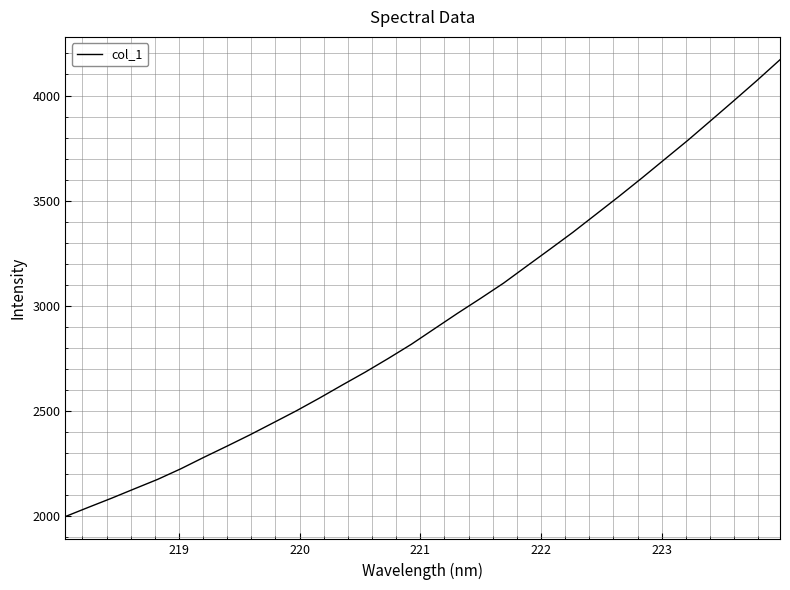

Reading left to right, what are all the values shown in this chart?

1998.5	2042.3	2085.5	2130.6	2175.2	2225.3	2279.9	2332.9	2386.9	2443.6	2500.5	2560.9	2623.6	2685.2	2750.2	2817.6	2891.2	2964.5	3035.5	3108.2	3188.6	3268.4	3349.2	3434.4	3519.8	3607.5	3697.5	3787.3	3881.3	3975.8	4071.5	4170.1